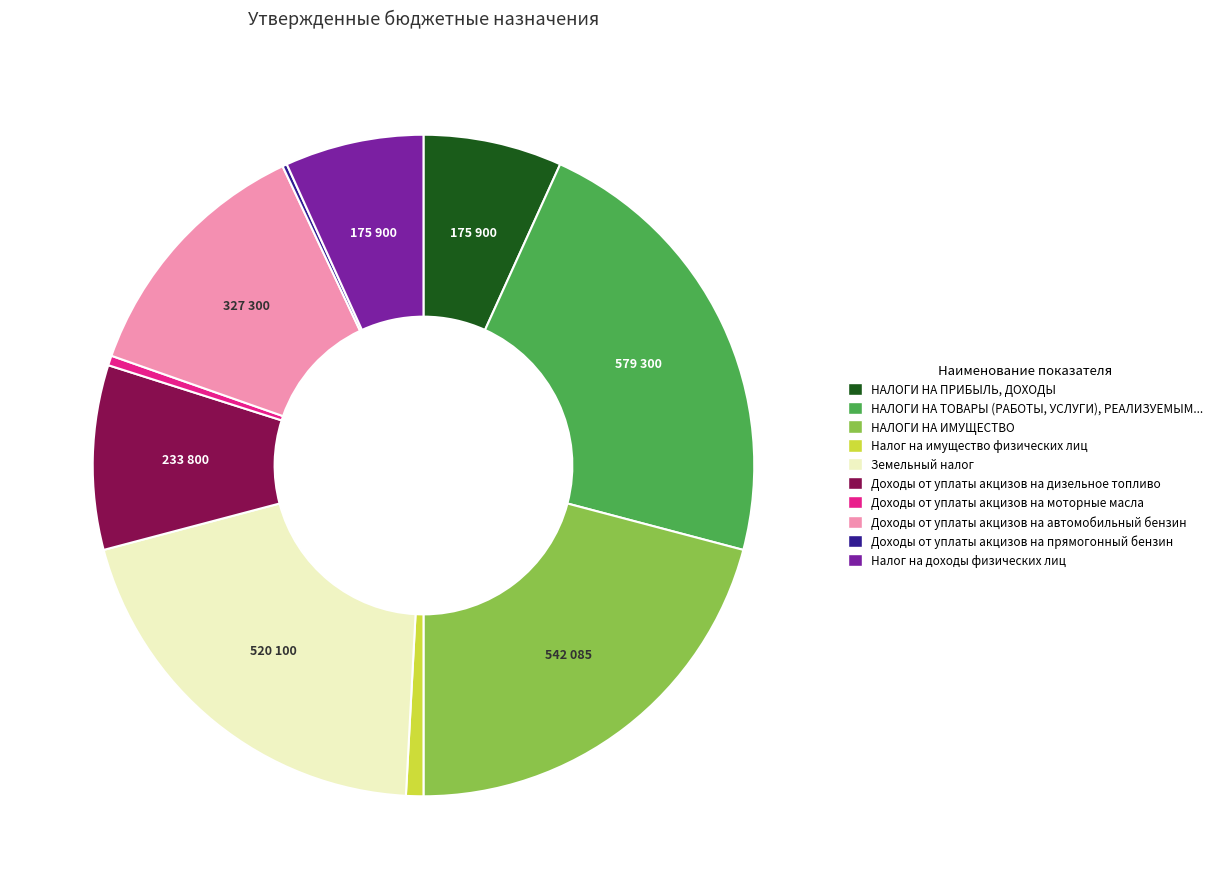

Approximately how many times larger is the value at Налог на доходы физических лиц compared to НАЛОГИ НА ПРИБЫЛЬ, ДОХОДЫ?

1.0